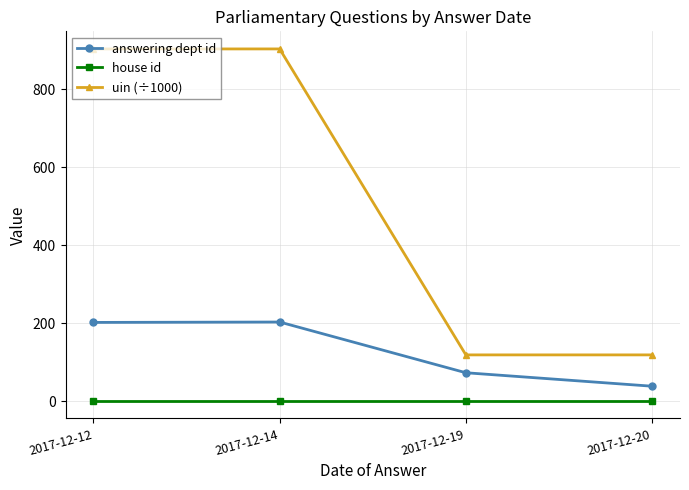

True or false: house id and answering dept id cross at least once.

False